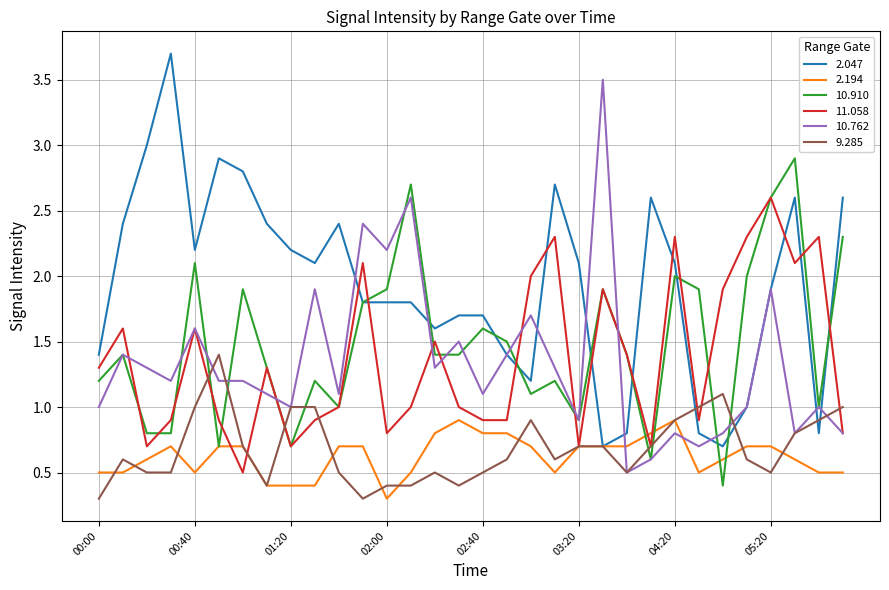

What is the smallest value displayed?

0.3